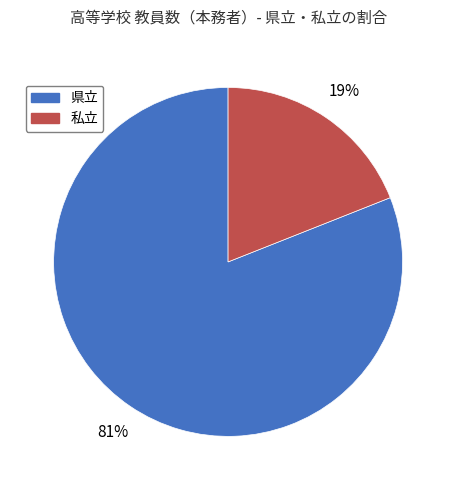

Do 私立 and 県立 together represent more than half of the pie?

Yes